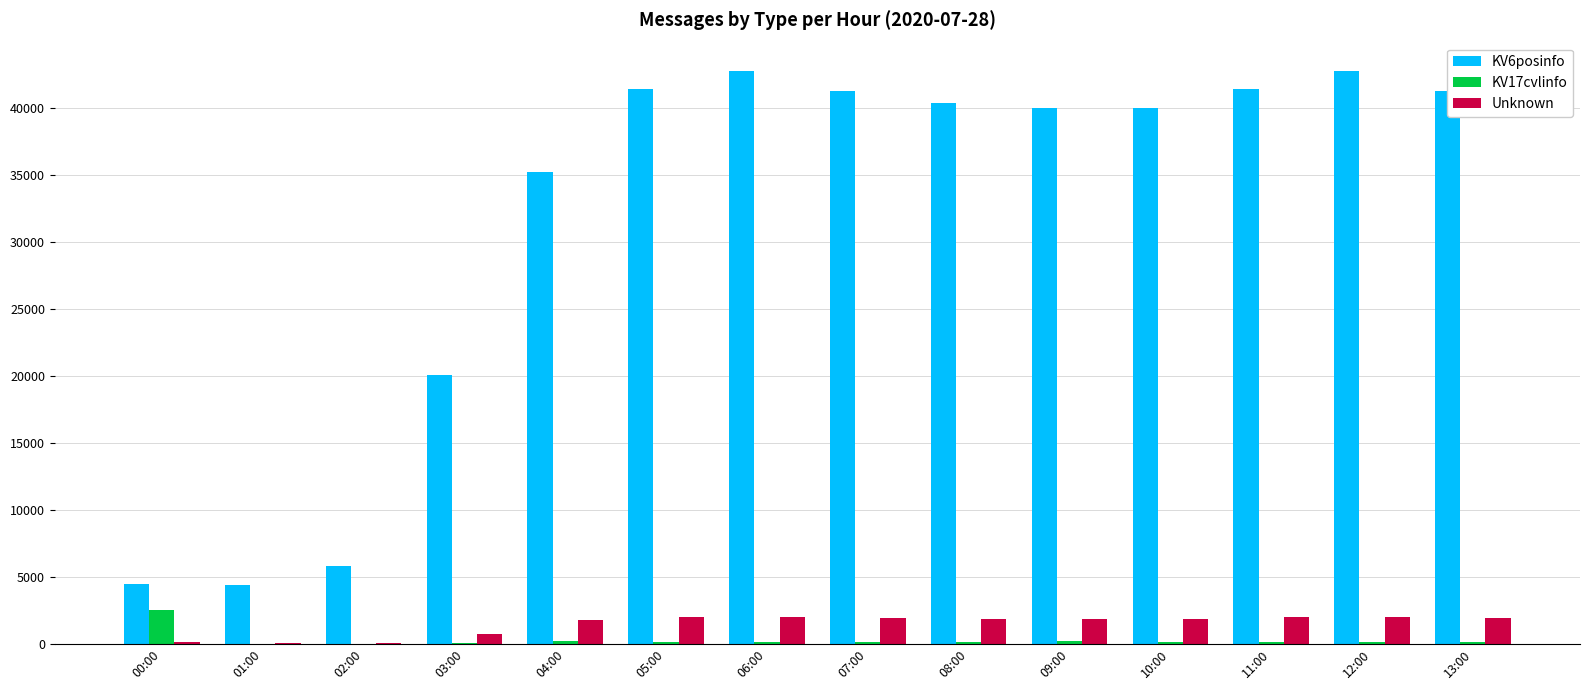

What is the greatest value displayed?

42775